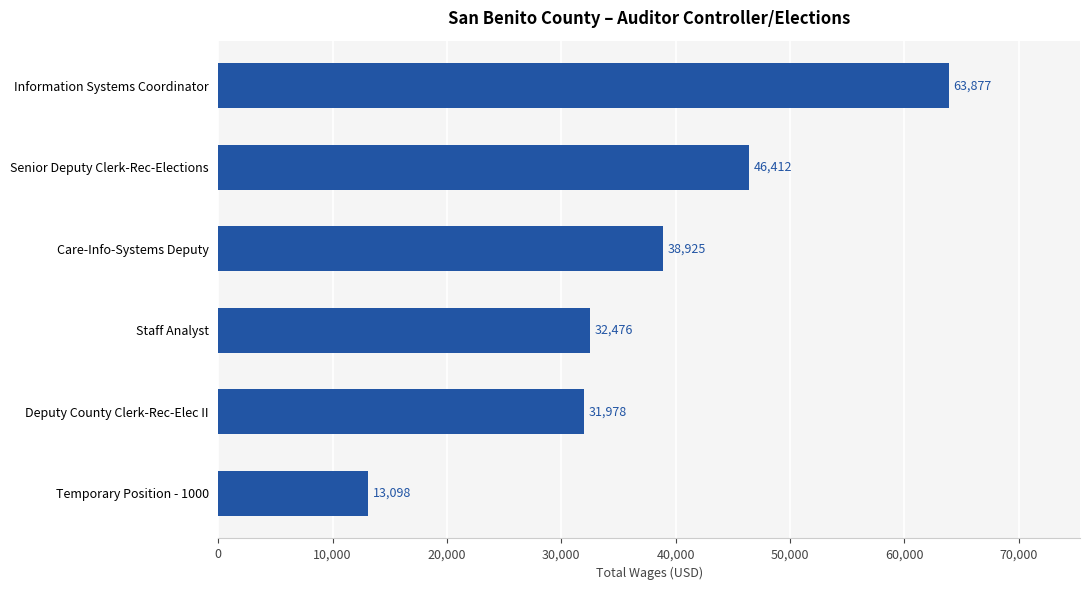

What is the label of the 3rd bar from the bottom?

Staff Analyst